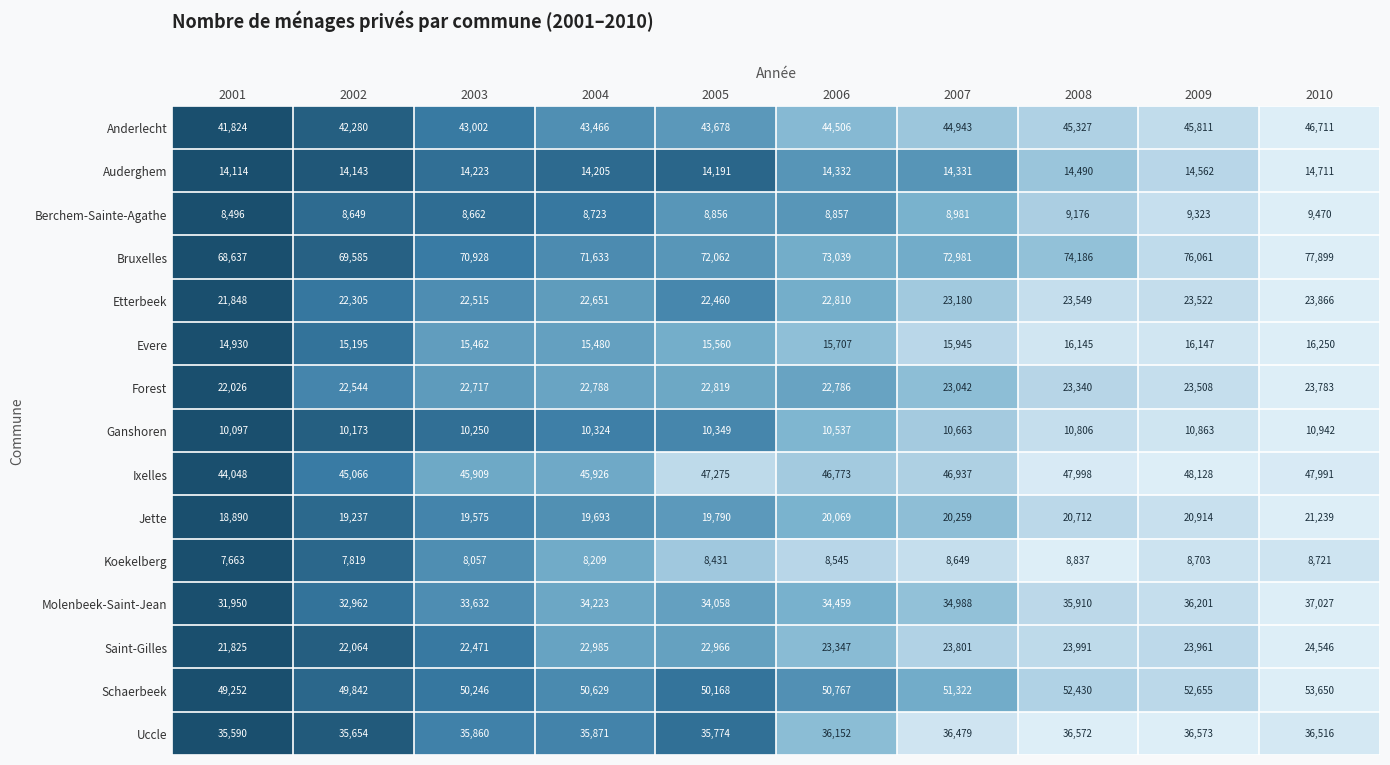

True or false: Berchem-Sainte-Agathe has a value of 8662 at 2003.

True